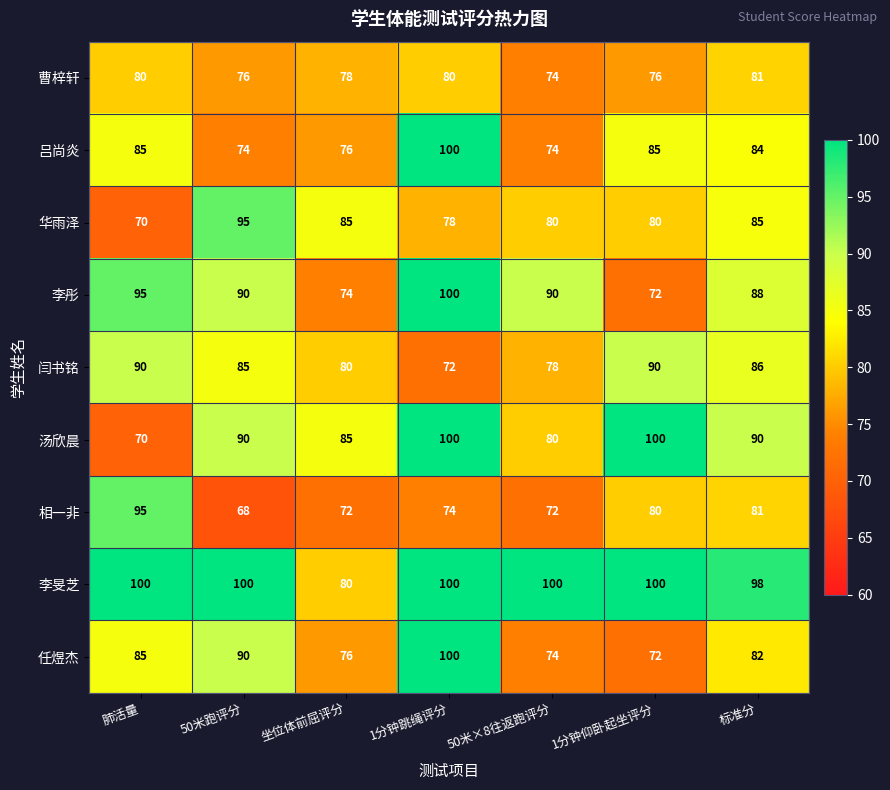

Which series has the largest range (max minus min)?

汤欣晨